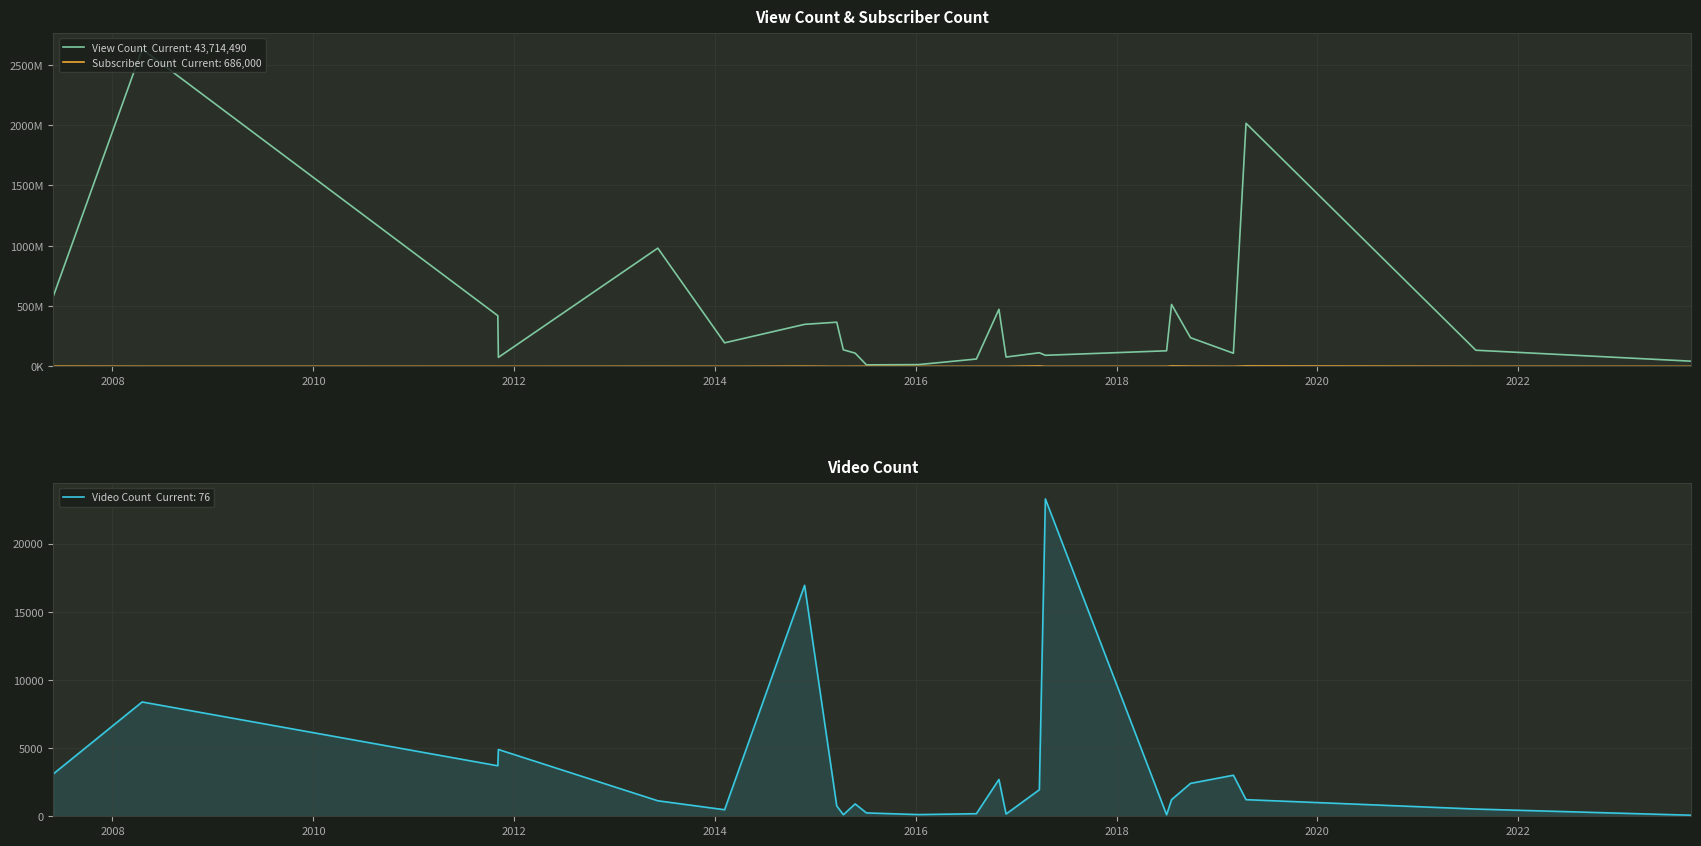

What is the sum of all Video Count values?

77633